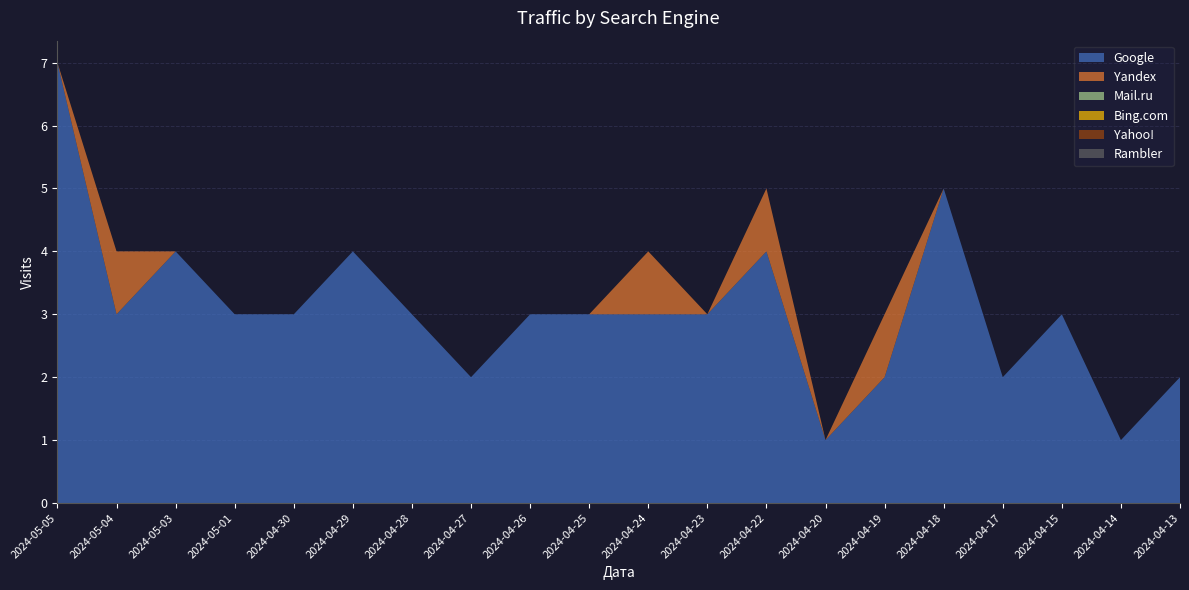

Reading left to right, list all the values displayed in this chart.

Google: 7	3	4	3	3	4	3	2	3	3	3	3	4	1	2	5	2	3	1	2
Yandex: 0	1	0	0	0	0	0	0	0	0	1	0	1	0	1	0	0	0	0	0
Mail.ru: 0	0	0	0	0	0	0	0	0	0	0	0	0	0	0	0	0	0	0	0
Bing.com: 0	0	0	0	0	0	0	0	0	0	0	0	0	0	0	0	0	0	0	0
Yahoo!: 0	0	0	0	0	0	0	0	0	0	0	0	0	0	0	0	0	0	0	0
Rambler: 0	0	0	0	0	0	0	0	0	0	0	0	0	0	0	0	0	0	0	0